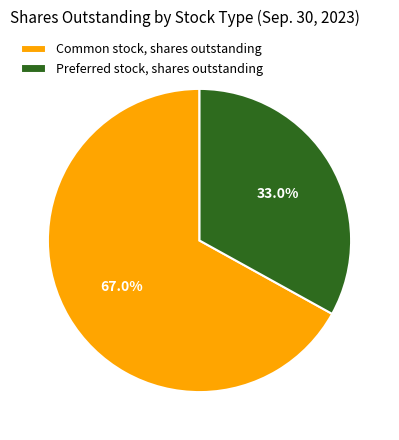

What is the ratio of the value at Common stock, shares outstanding to the value at Preferred stock, shares outstanding?

2.0